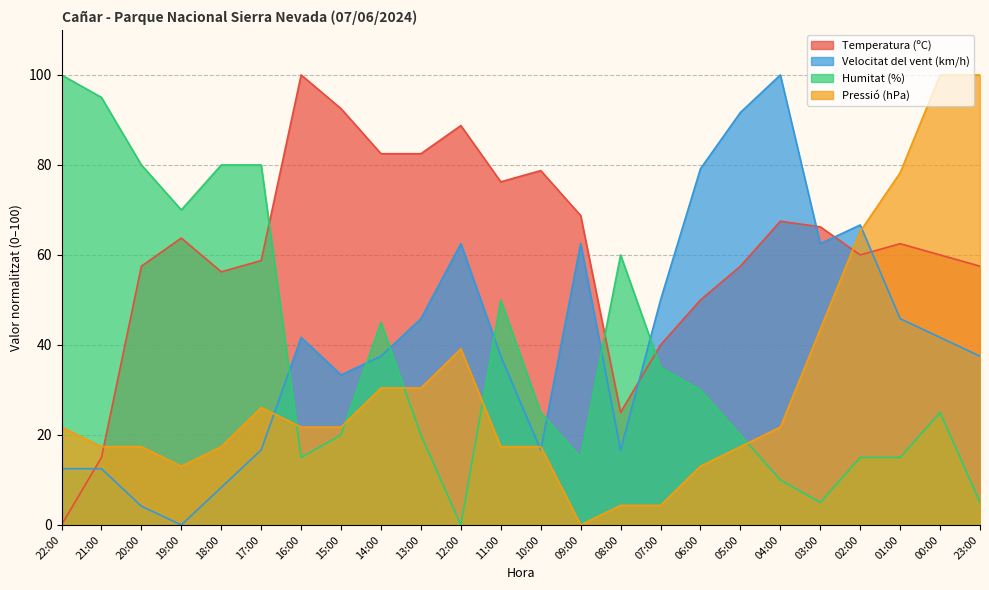

What is the label of the 11th point from the right?

09:00